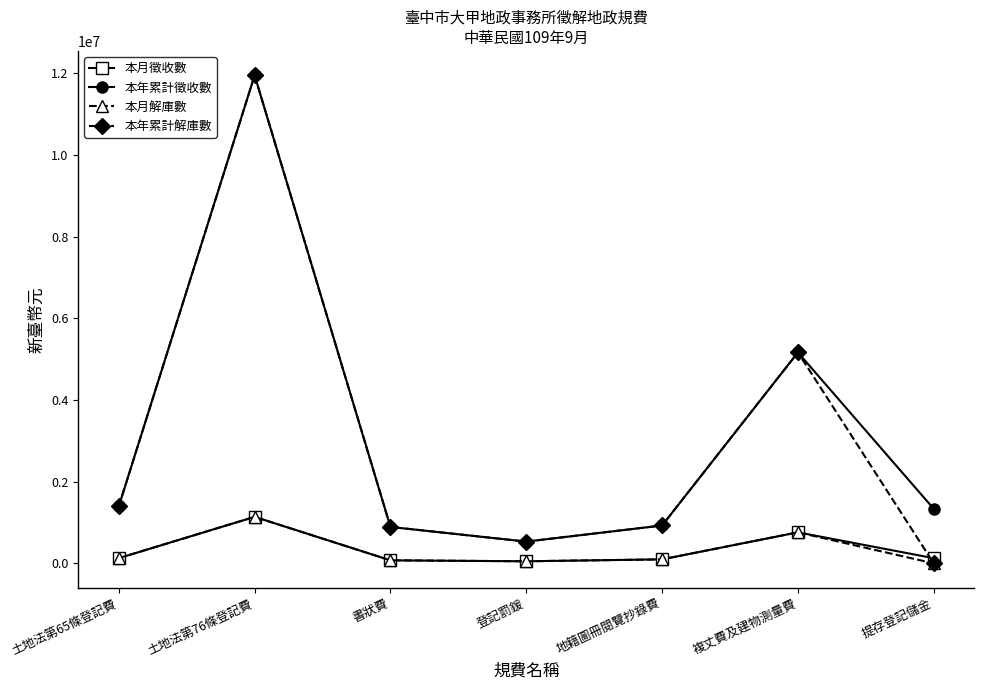

At which category does the chart reach its peak across all series?

土地法第76條登記費